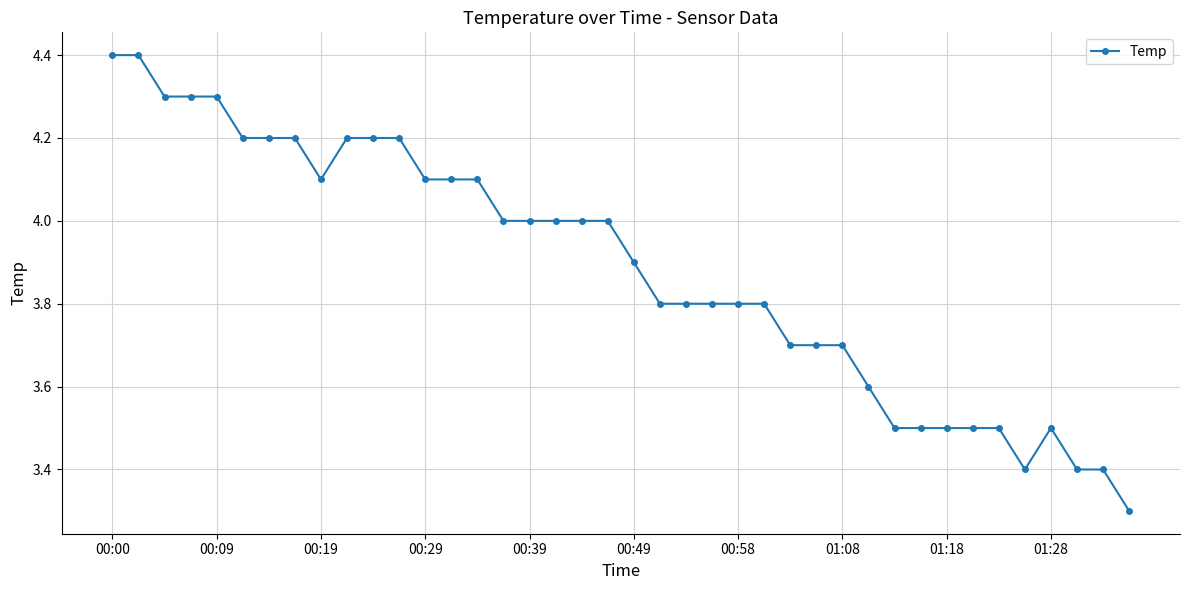

Does the chart have visible grid lines?

Yes